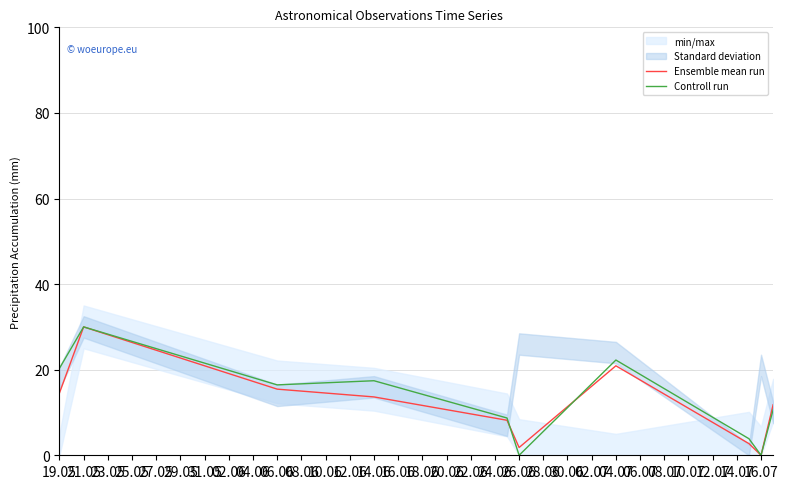

Does the chart have visible grid lines?

Yes